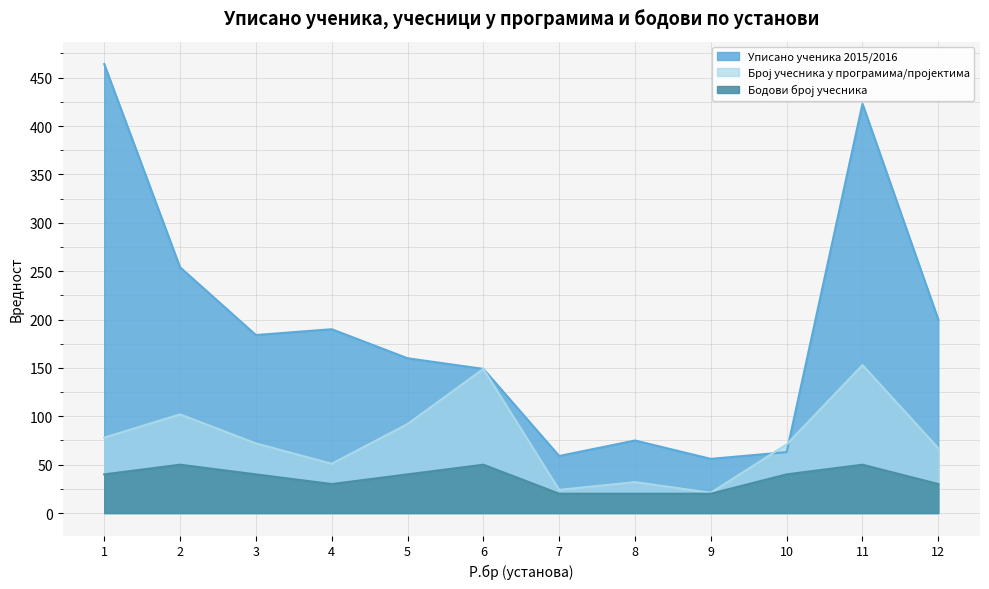

What is the value of the Број учесника у програмима/пројектима point at the 1st from the left?

78